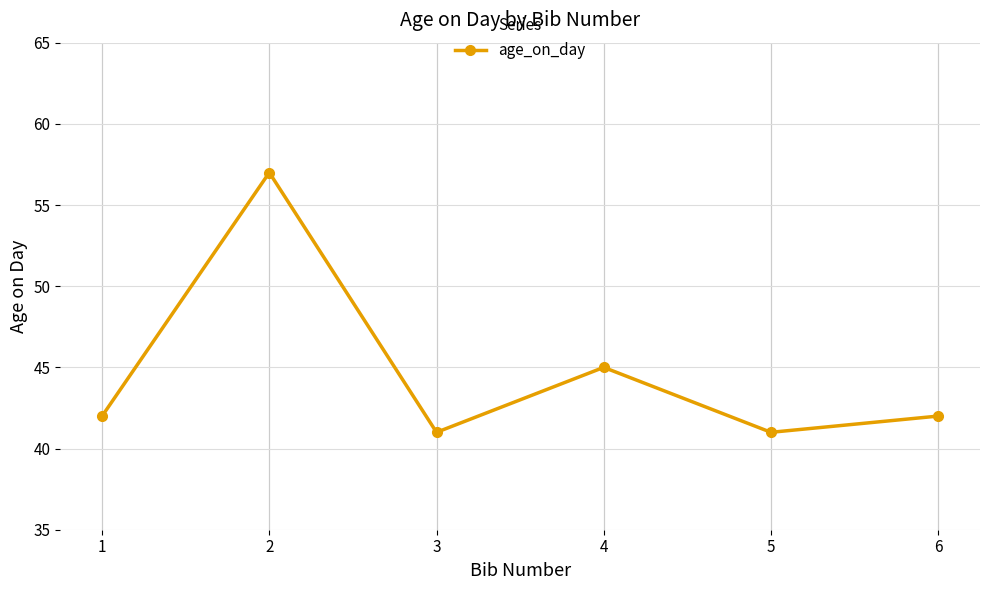

What is the smallest value displayed?

41